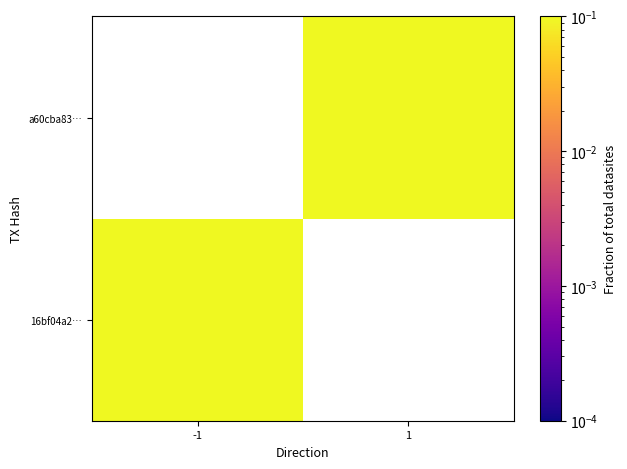

At how many categories does at least one series exceed 0?

2